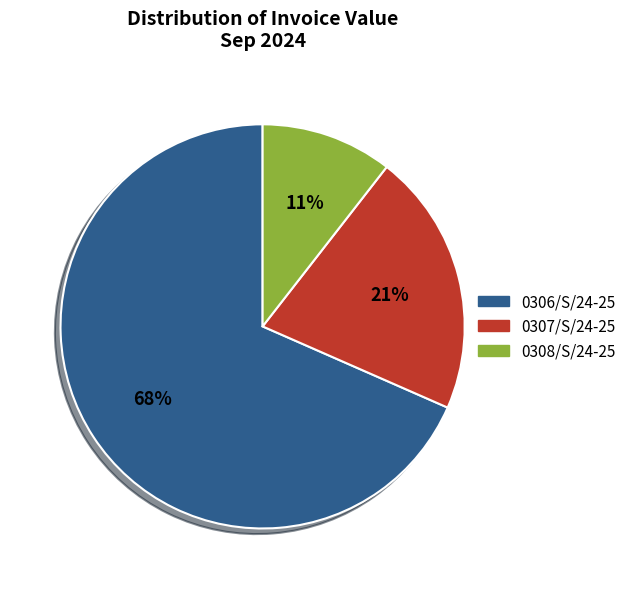

Combined, do 0308/S/24-25 and 0306/S/24-25 account for over 50%?

Yes